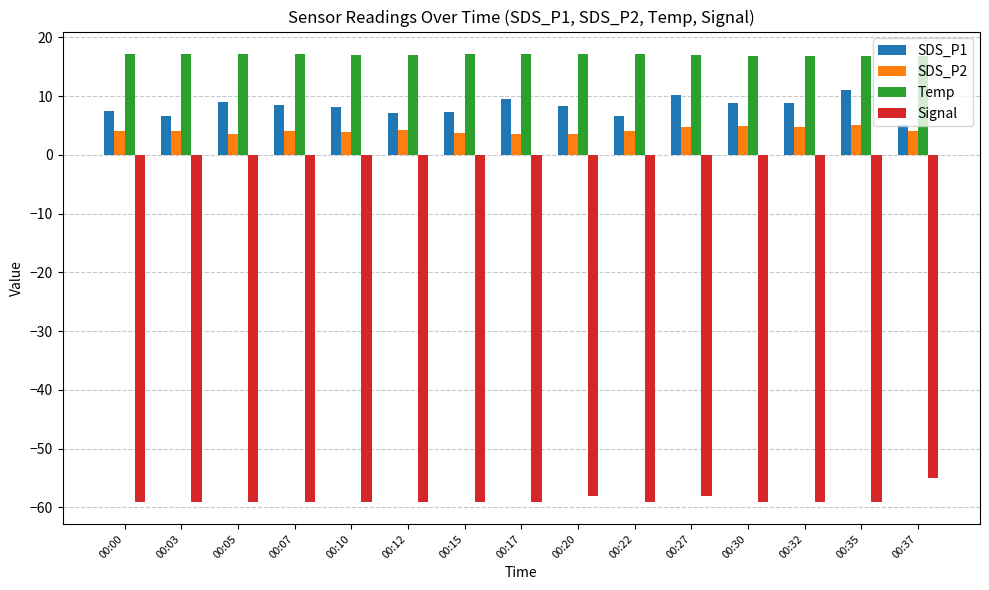

What is the maximum value for SDS_P2?

5.1